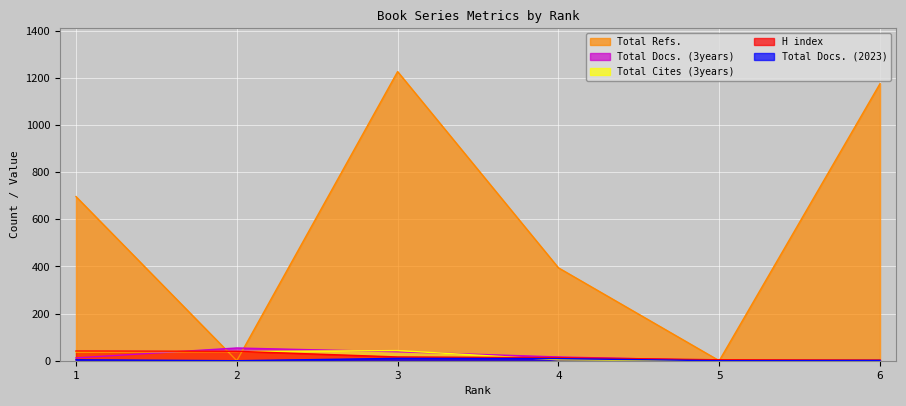

What is the difference between the Total Docs. (2023) values at 5 and 6?

1